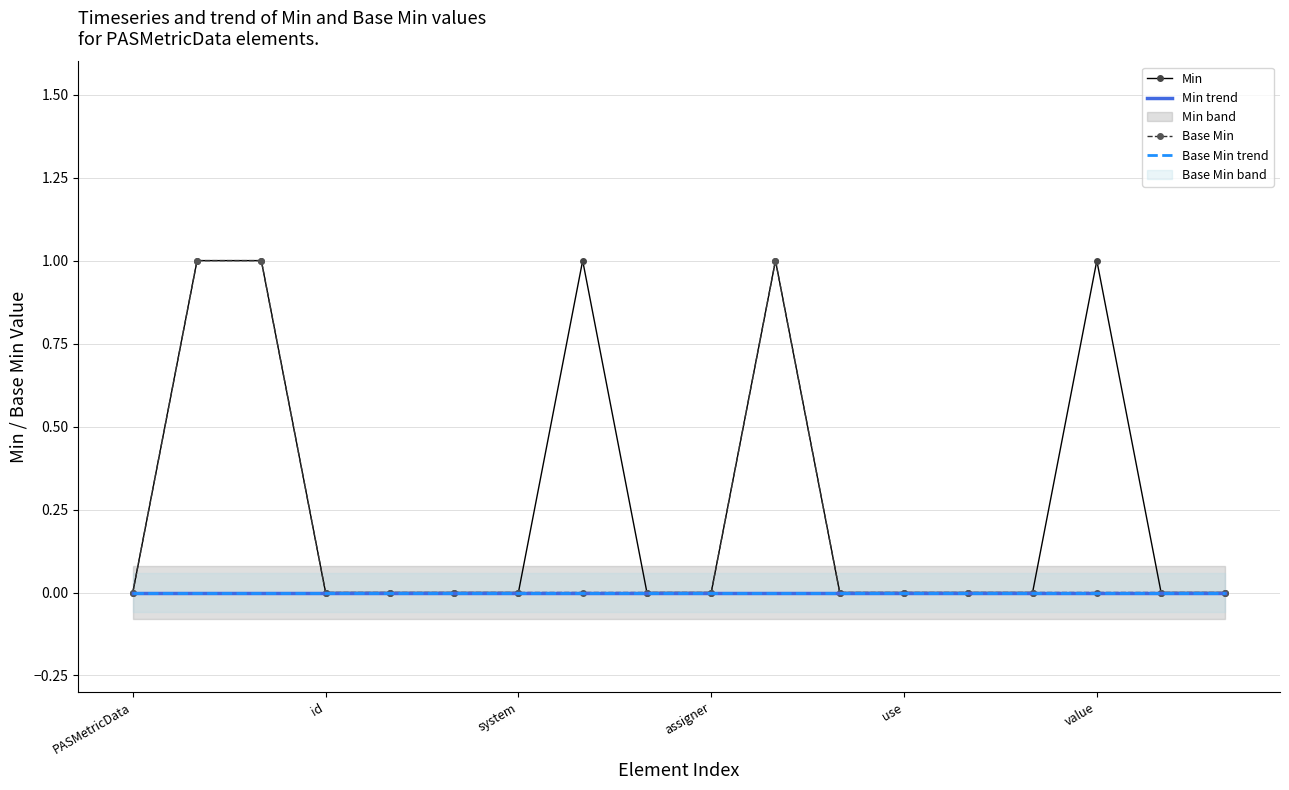

True or false: Base Min and Base Min trend intersect in this chart.

False